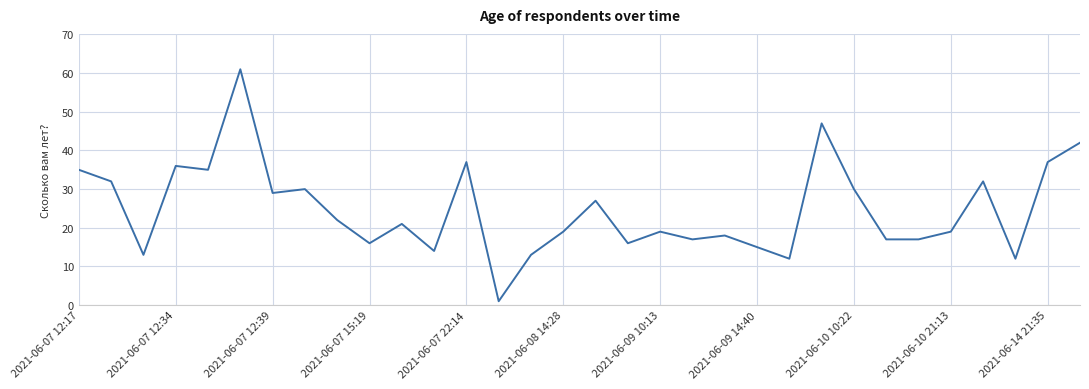

What is the difference between the maximum and minimum values?

60